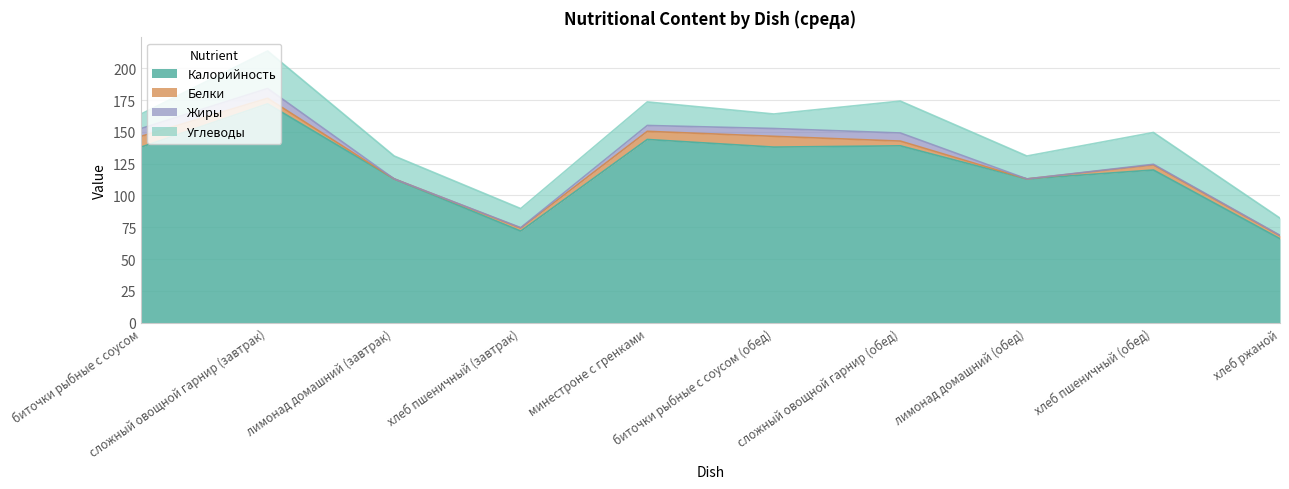

What is the sum of the Калорийность values at хлеб пшеничный (обед) and сложный овощной гарнир (обед)?

259.0